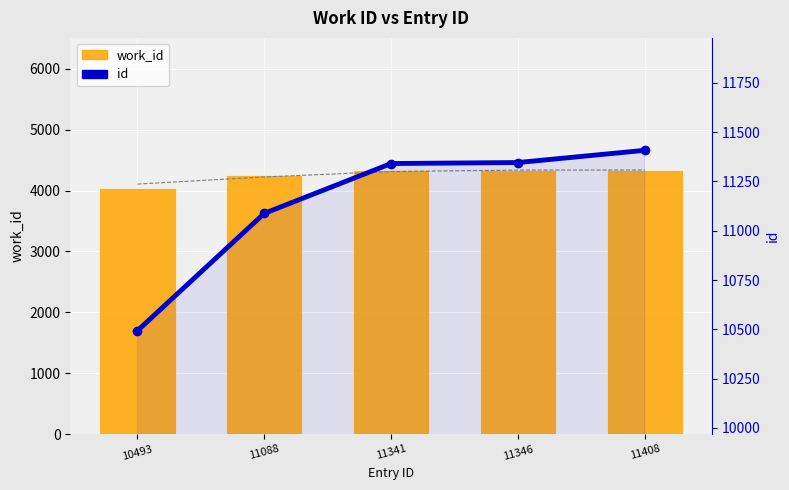

At 10493, list the series in order from smallest to largest.

work_id, id